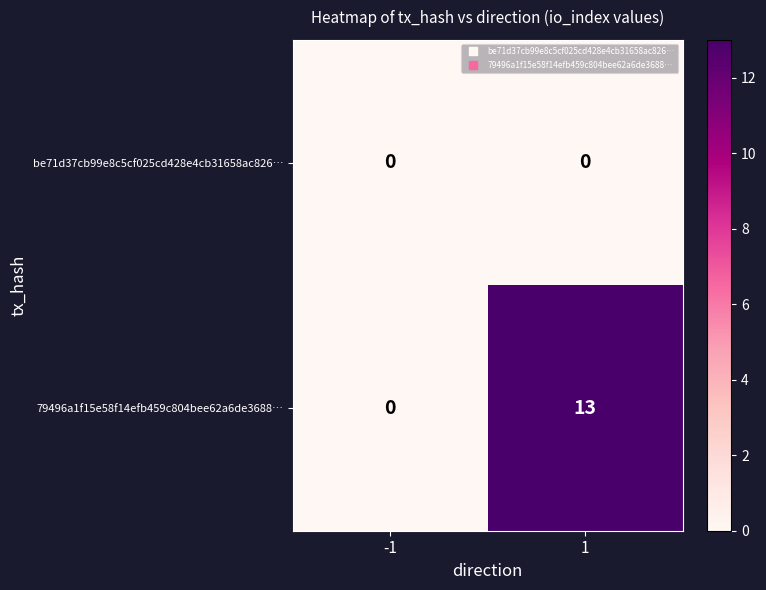

At which category is the sum across all series the highest?

1